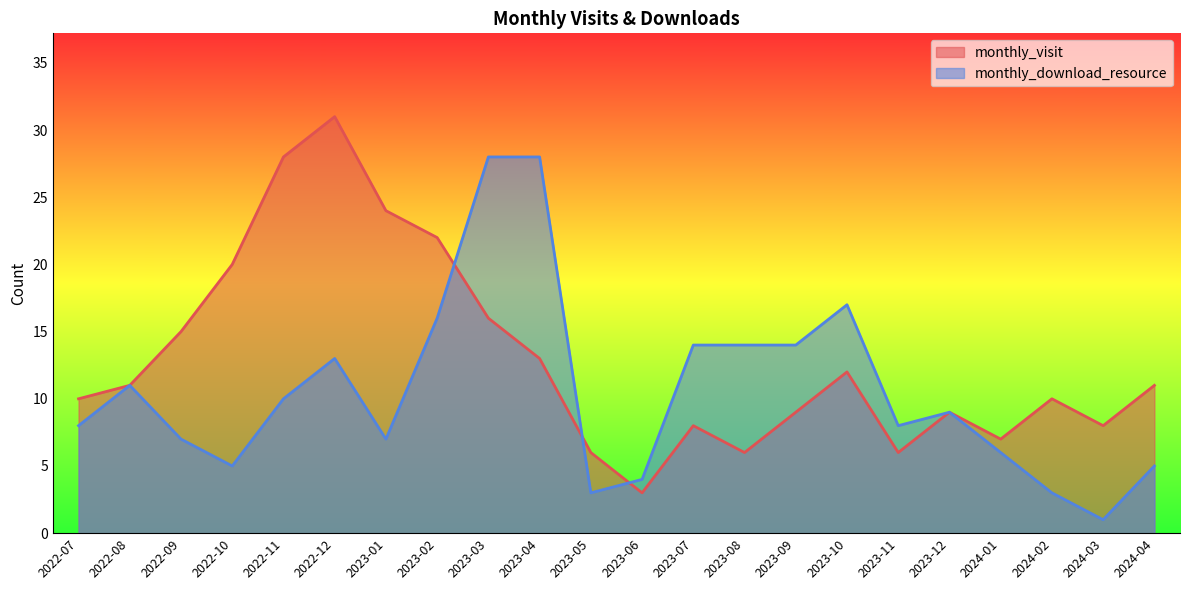

What is the average value of the monthly_download_resource series?

10